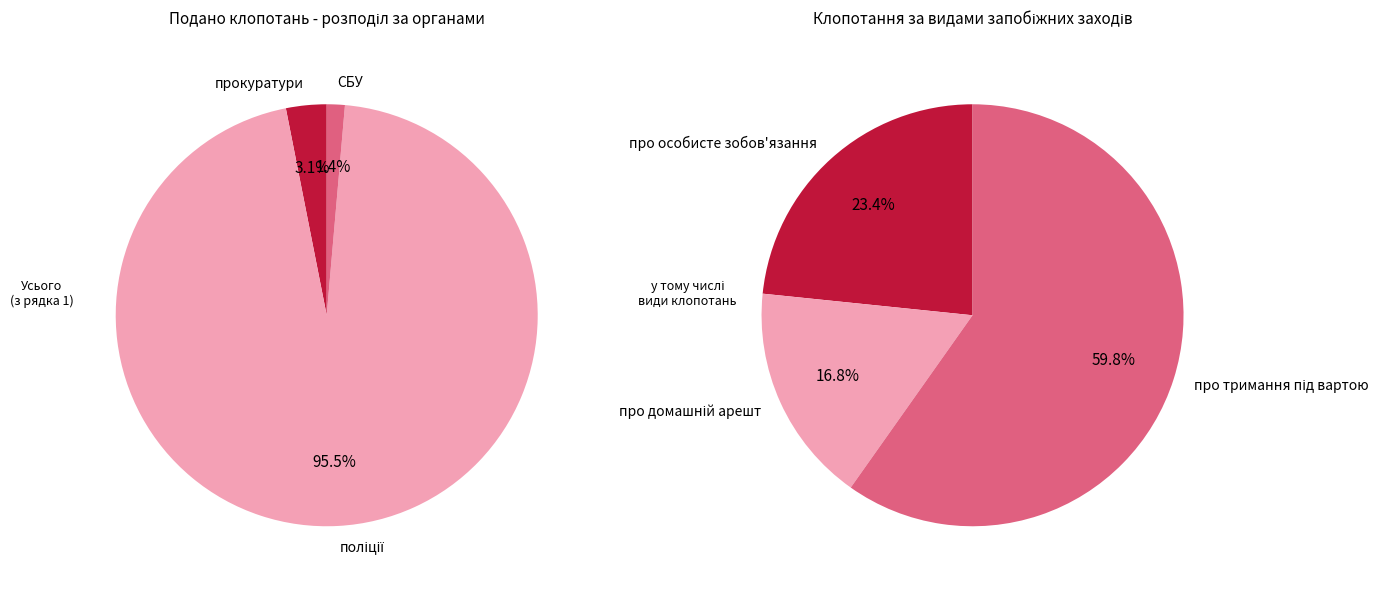

Rank the series by their average value, from lowest to highest.

прокуратури, поліції